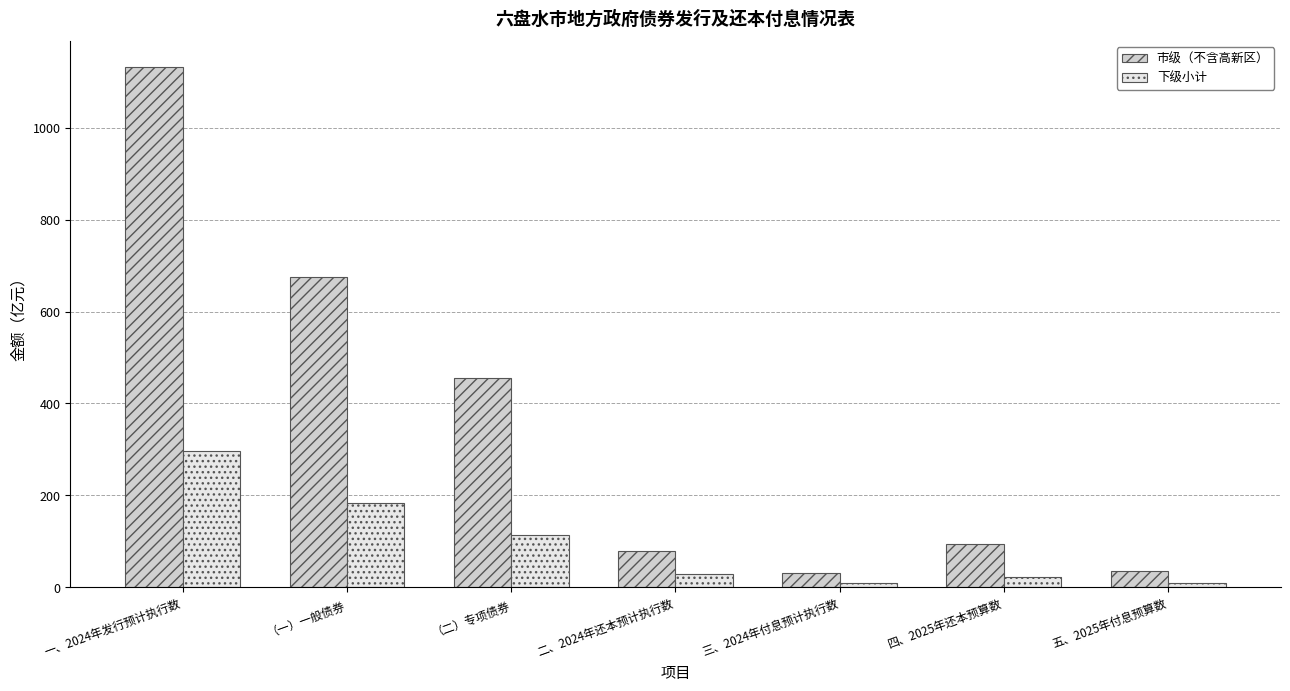

What is the total value across all series at 二、2024年还本预计执行数?

107.9